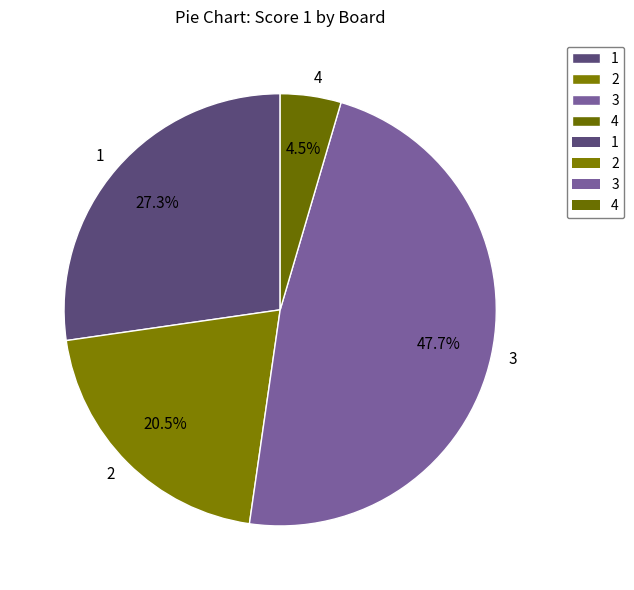

To the nearest percent, what is the difference between the largest and smallest slice percentages?

43%